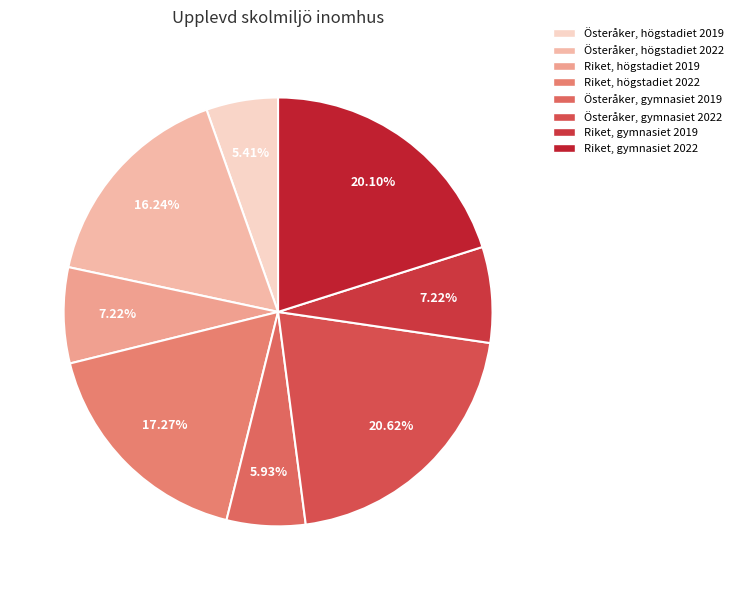

What is the ratio of the value at Riket, gymnasiet 2019 to the value at Riket, gymnasiet 2022?

0.4